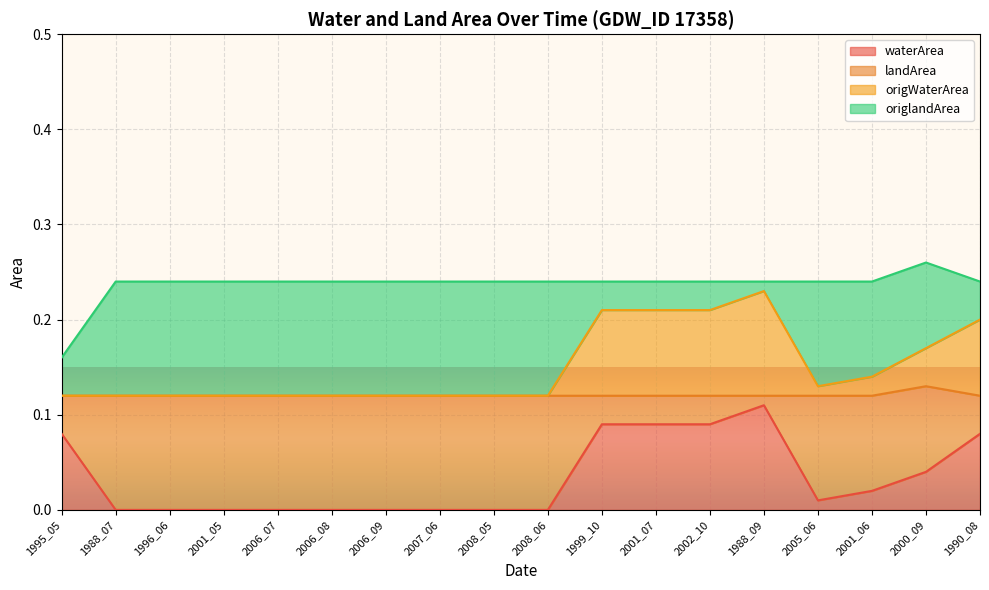

True or false: origWaterArea and waterArea cross at least once.

False